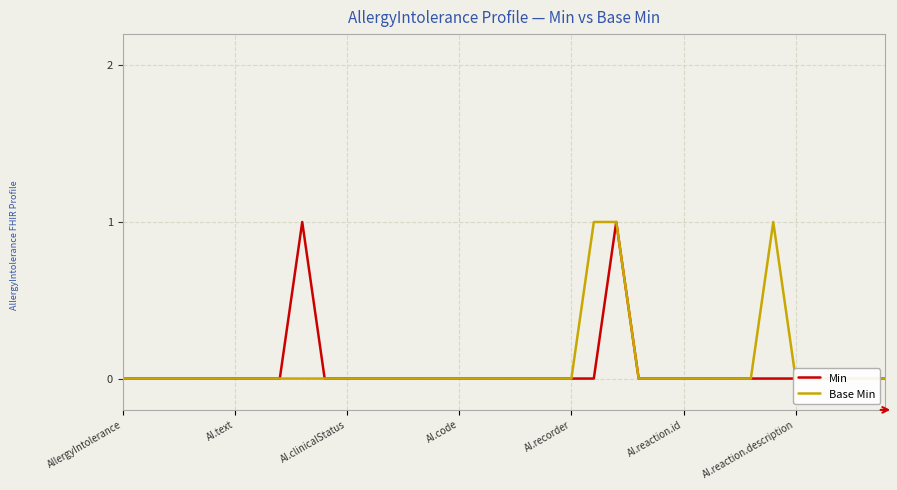

Which series changed the most between 19 and 24?

Min